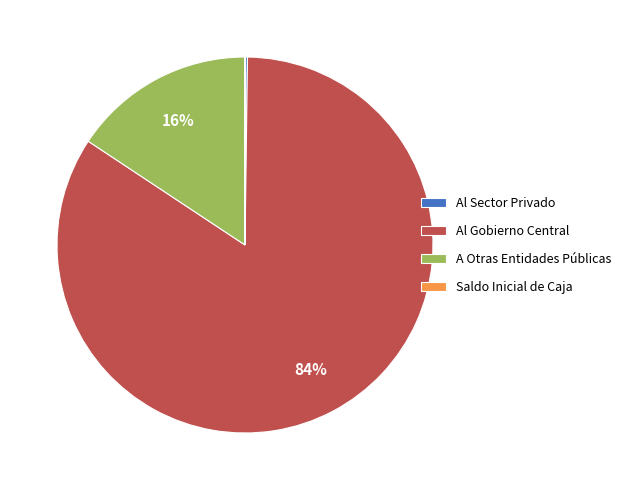

To the nearest percent, what is the average slice percentage?

25%